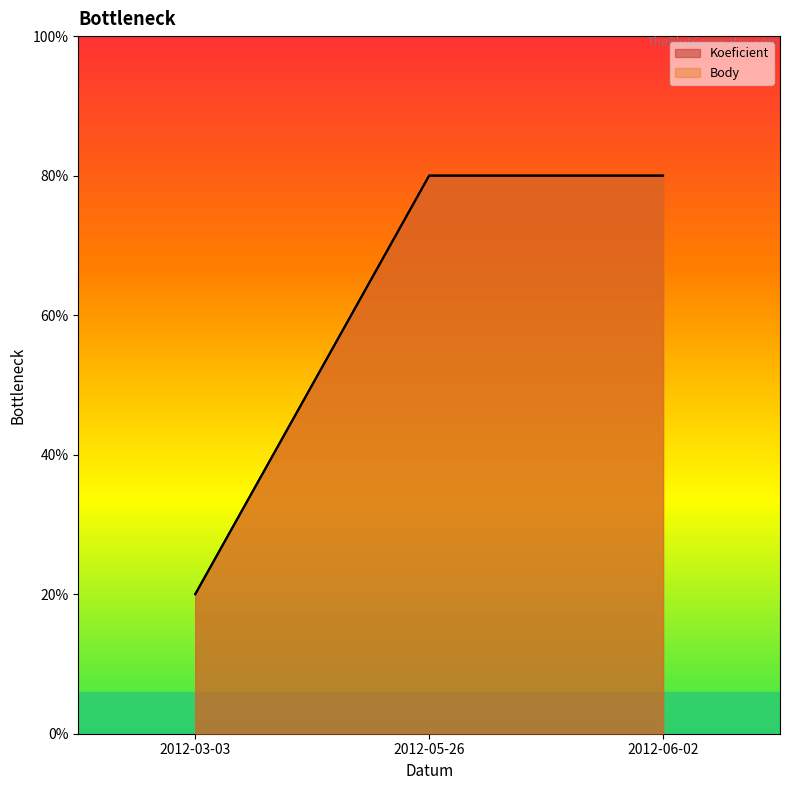

At 2012-06-02, list the series in order from largest to smallest.

Koeficient, Body